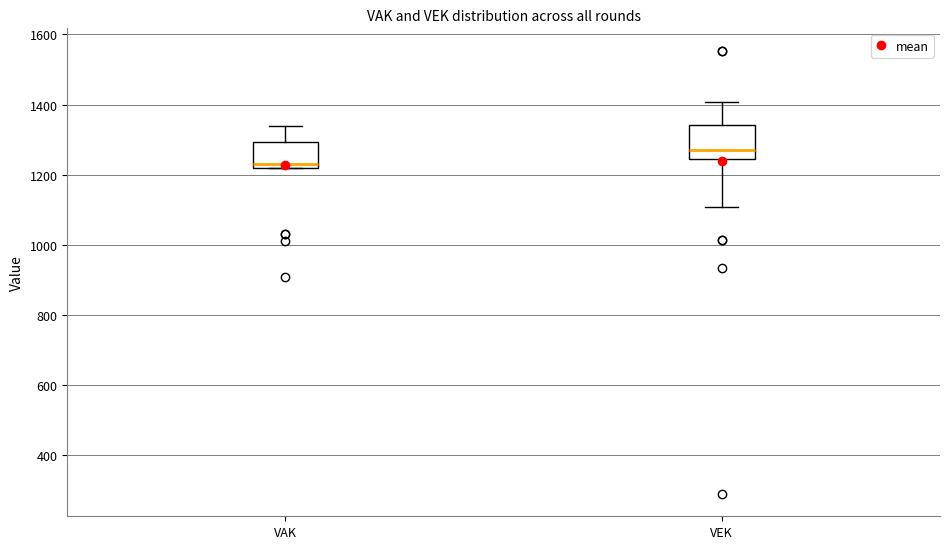

Where is the lower edge of the box for VEK on the y-axis? The values are not printed on the chart, so give them approximately, as read against the axis.

1240